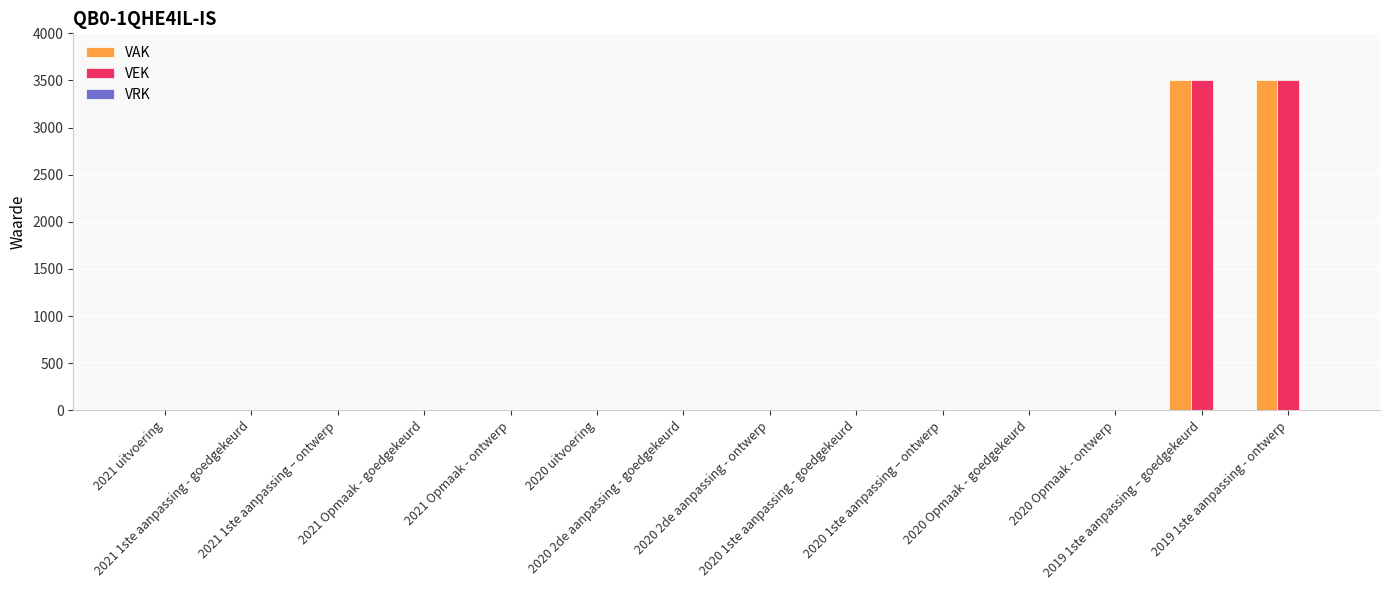

What is the maximum value shown in the chart?

3500